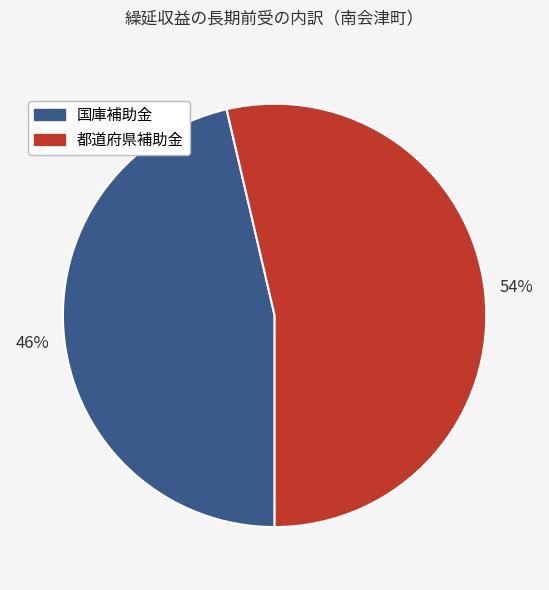

Count the number of slices in the pie.

2